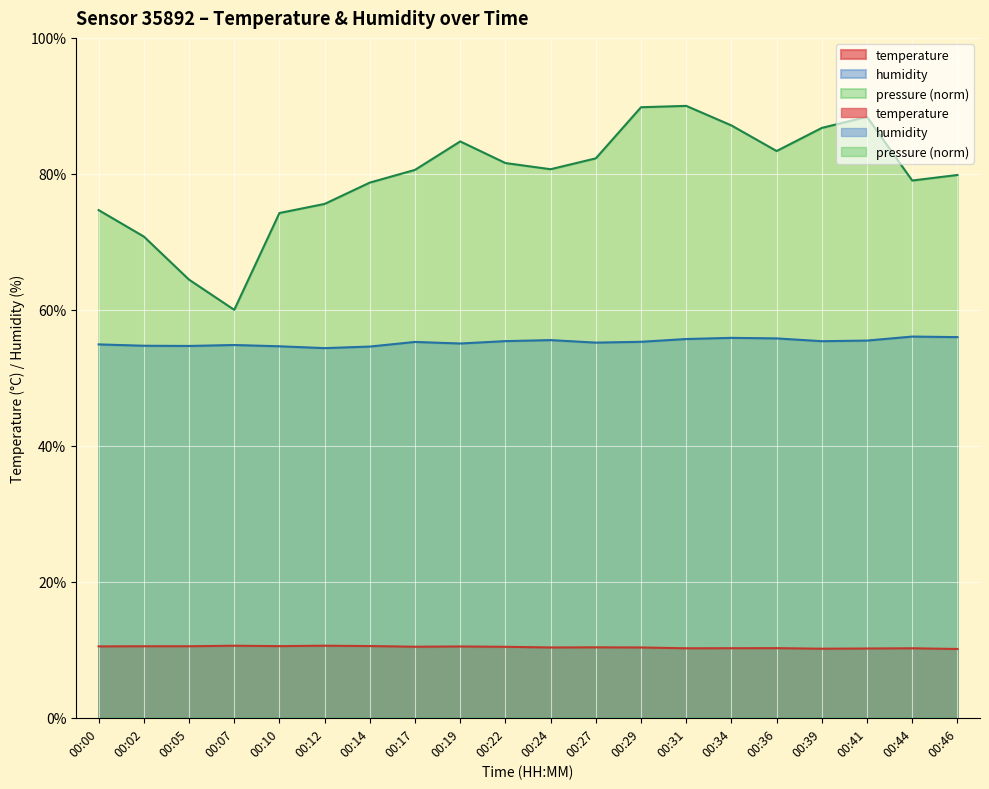

How many interior local peaks does the temperature series have?

6